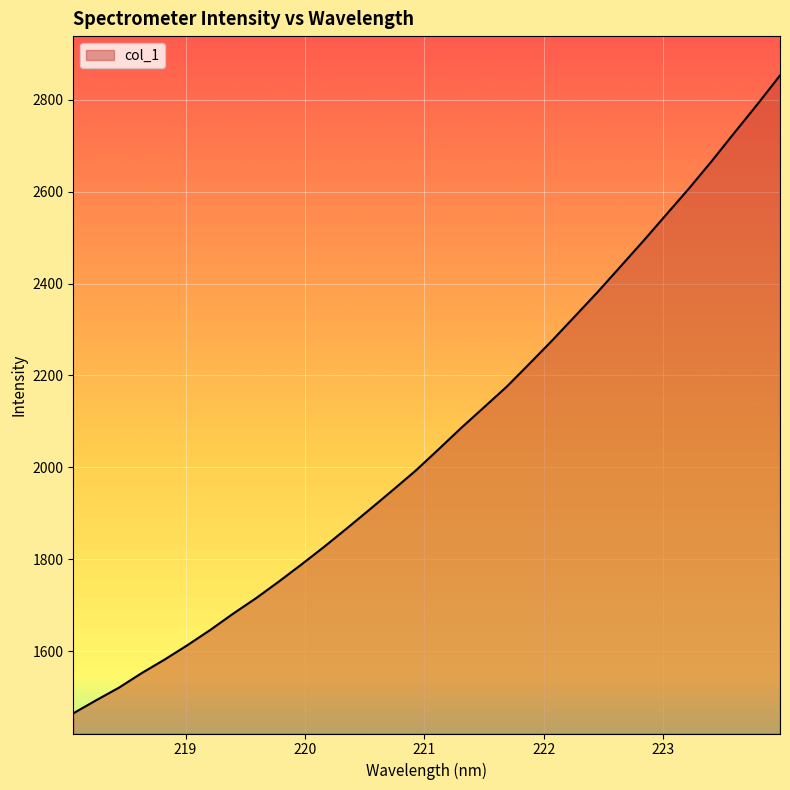

How many distinct data groups are displayed?

1